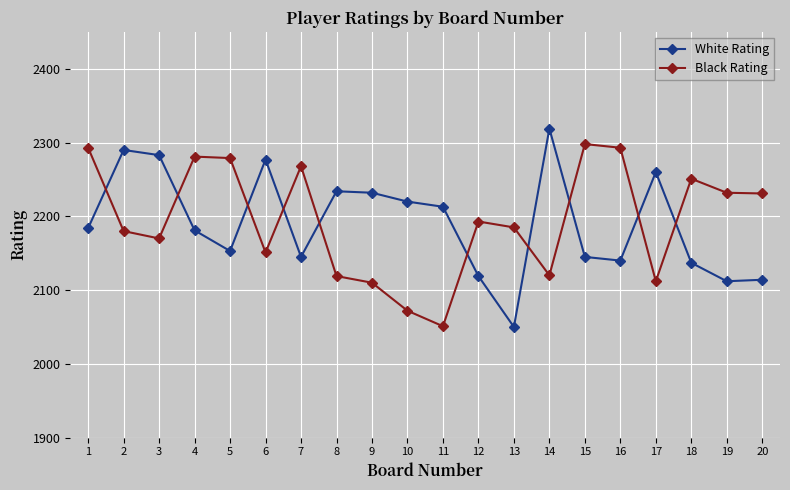

What is the minimum value for Black Rating?

2051